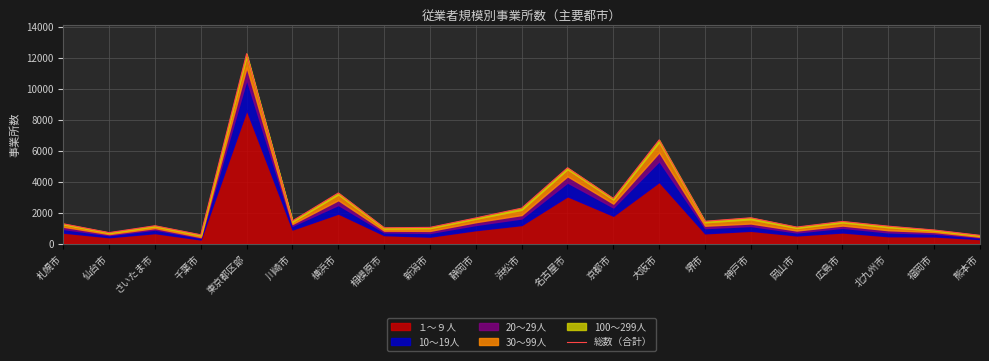

What is the label of the 4th point from the left?

千葉市